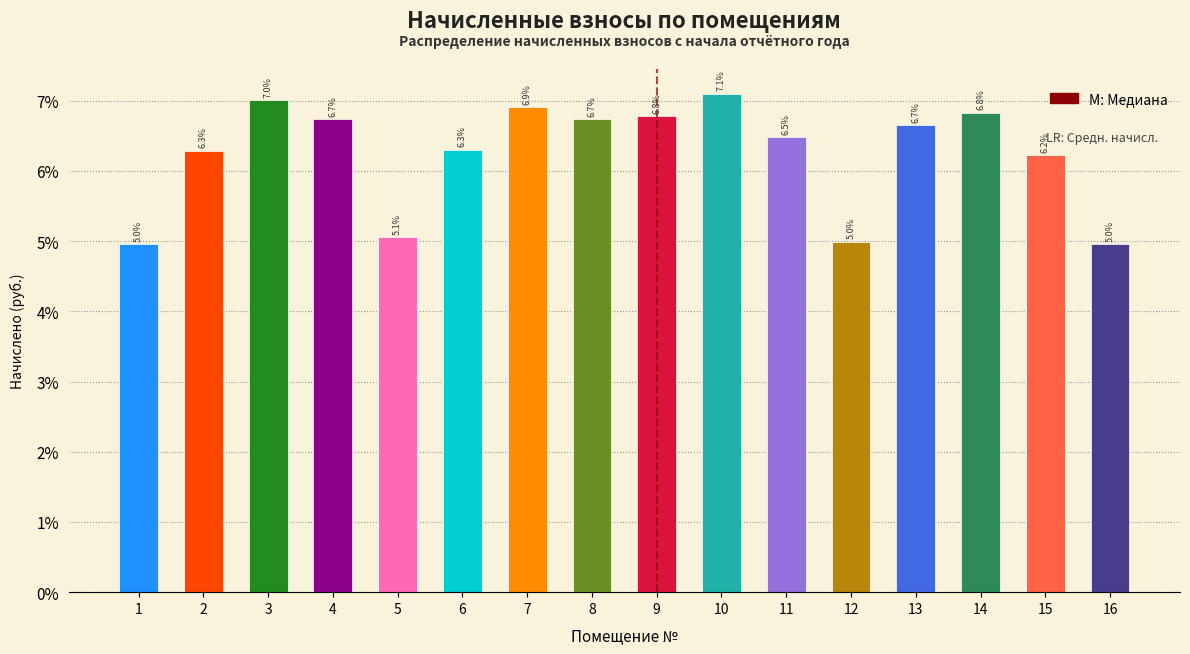

Reading left to right, list all the values displayed in this chart.

1=5.0	2=6.3	3=7.0	4=6.7	5=5.1	6=6.3	7=6.9	8=6.7	9=6.8	10=7.1	11=6.5	12=5.0	13=6.7	14=6.8	15=6.2	16=5.0